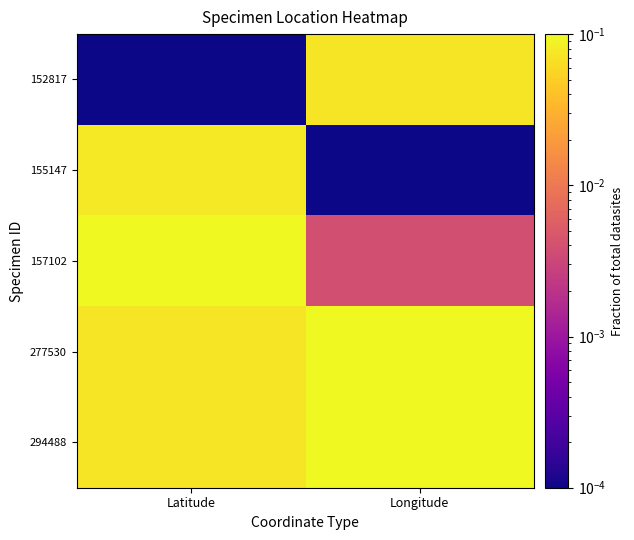

Reading left to right, list all the values displayed in this chart.

152817: Latitude=0.0	Longitude=0.1
155147: Latitude=0.1	Longitude=0.0
157102: Latitude=0.1	Longitude=0.0
277530: Latitude=0.1	Longitude=0.1
294488: Latitude=0.1	Longitude=0.1